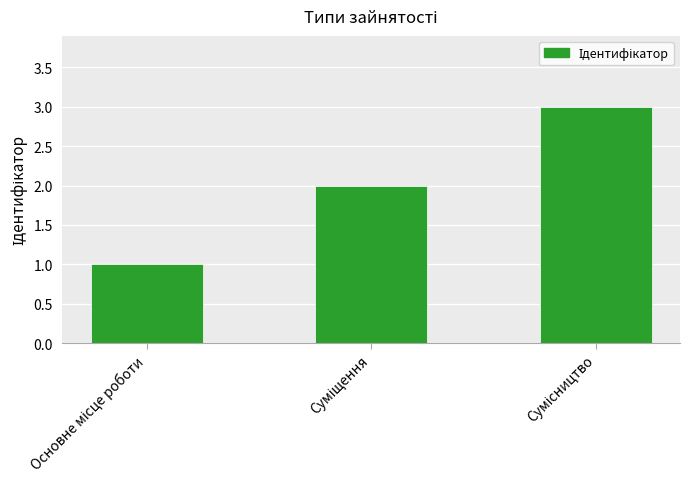

Reading right to left, transcribe all the data shown in this chart.

3	2	1